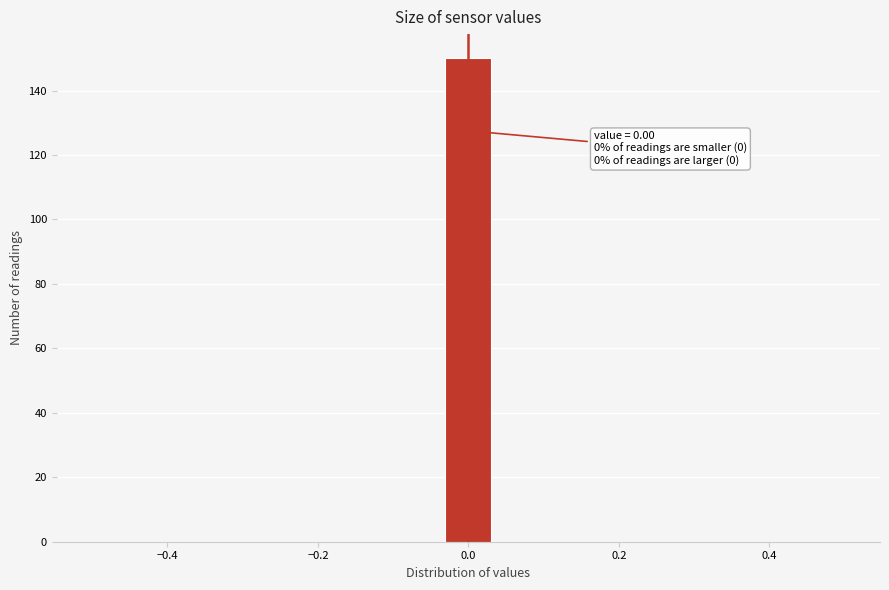

Around what value on the x-axis is the tallest bar? Give the approximate position of its centre, as read against the axis.

0.00